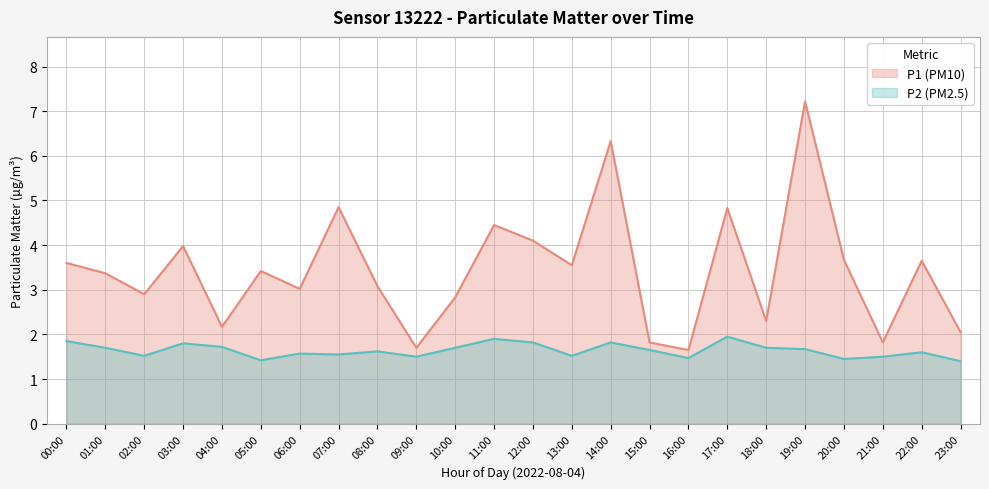

Reading left to right, what are all the values shown in this chart?

P1: 3.6	3.4	2.9	4.0	2.2	3.4	3.0	4.8	3.1	1.7	2.8	4.5	4.1	3.5	6.3	1.8	1.6	4.8	2.3	7.2	3.7	1.8	3.6	2.0
P2: 1.9	1.7	1.5	1.8	1.7	1.4	1.6	1.6	1.6	1.5	1.7	1.9	1.8	1.5	1.8	1.6	1.5	1.9	1.7	1.7	1.4	1.5	1.6	1.4